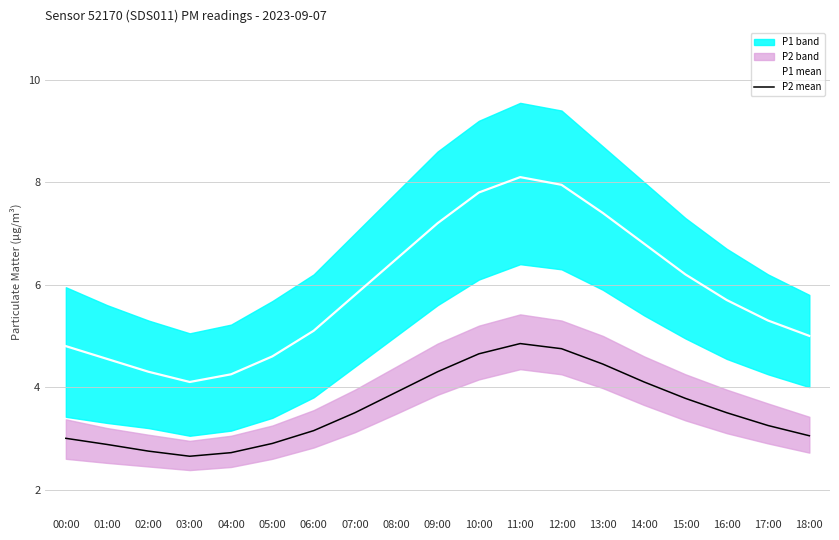

What is the difference between the second highest and second lowest values in the P2 mean series?

2.0